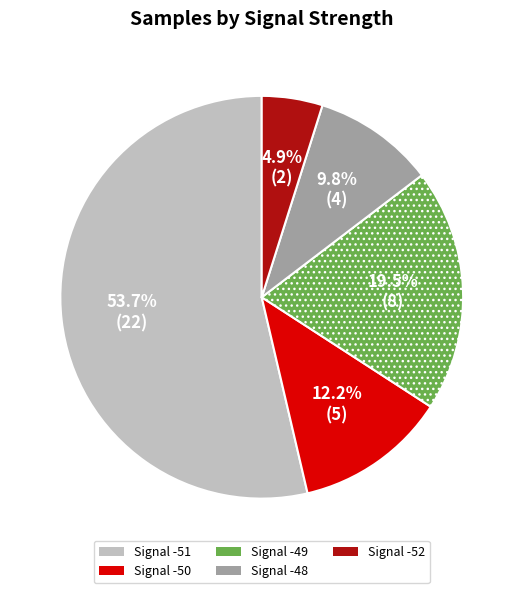

Count the number of slices in the pie.

5